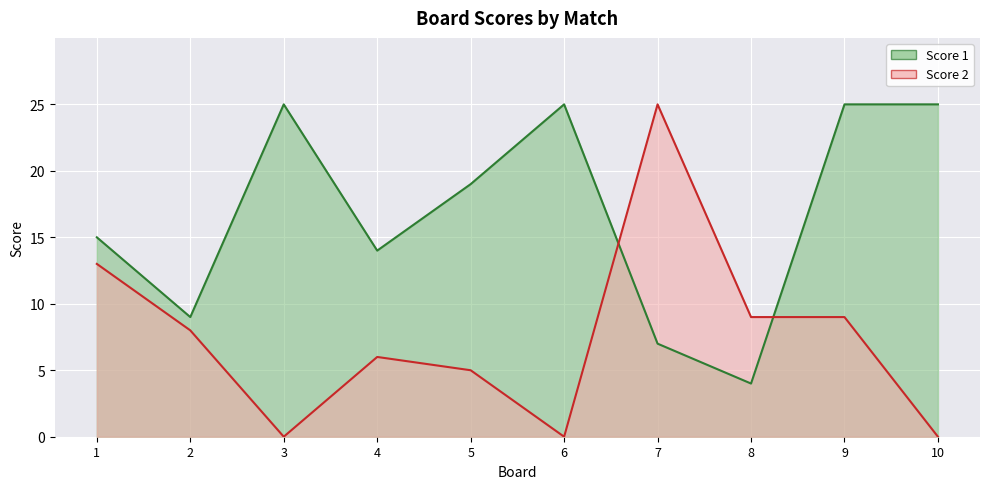

Where is the first local minimum for Score 1?

2